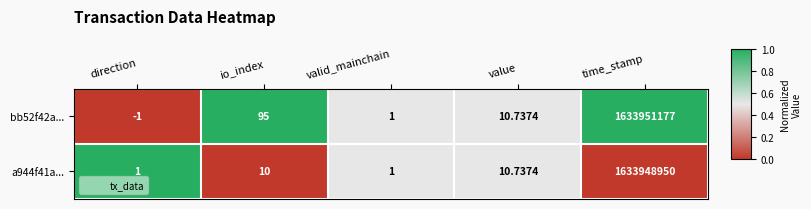

Is the value of bb52f42a... at value greater than the value of a944f41a... at direction?

Yes